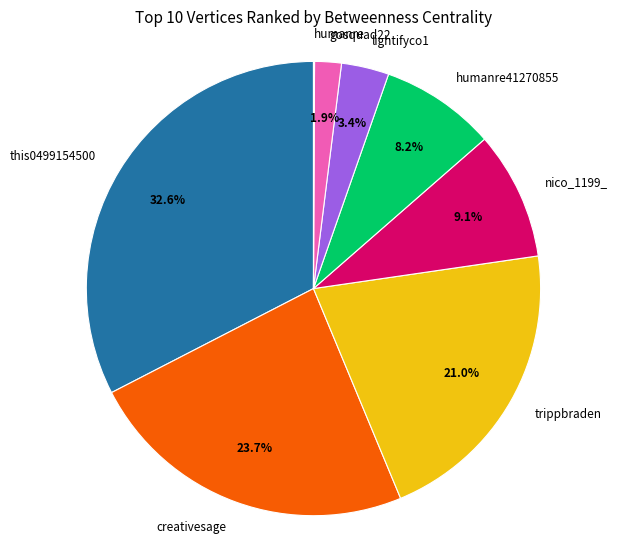

To the nearest percent, what is the difference between the largest and smallest slice percentages?

32%